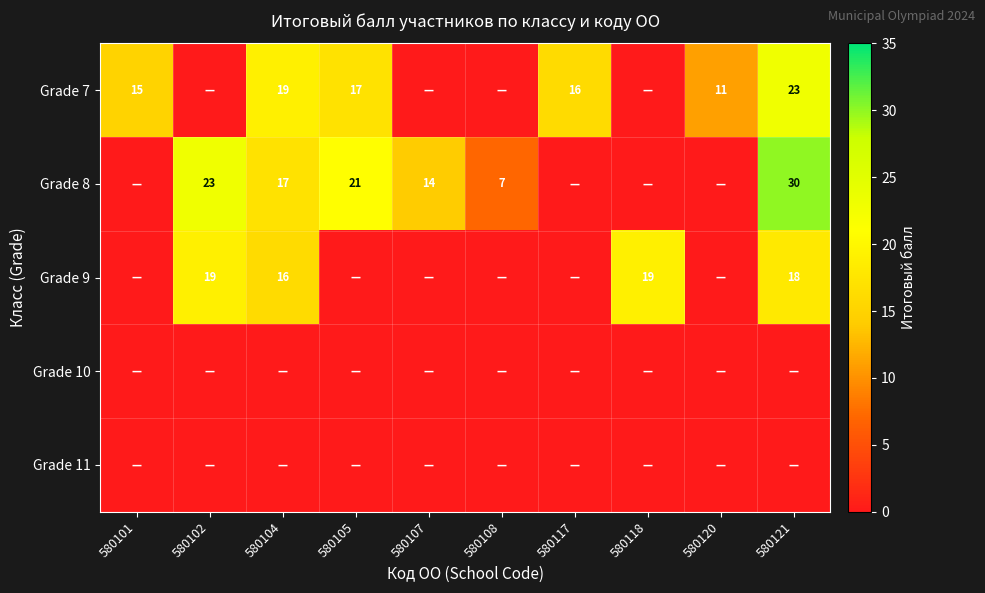

Is it true that Grade 8 equals 30 at 580121?

True